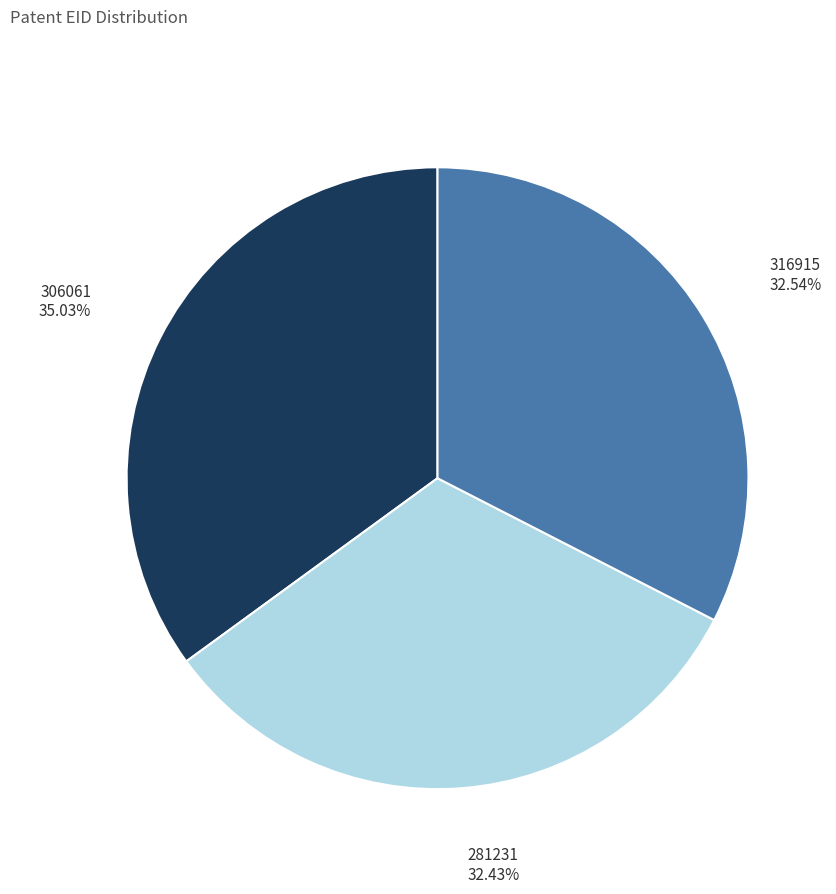

Is there a majority slice in this chart?

No